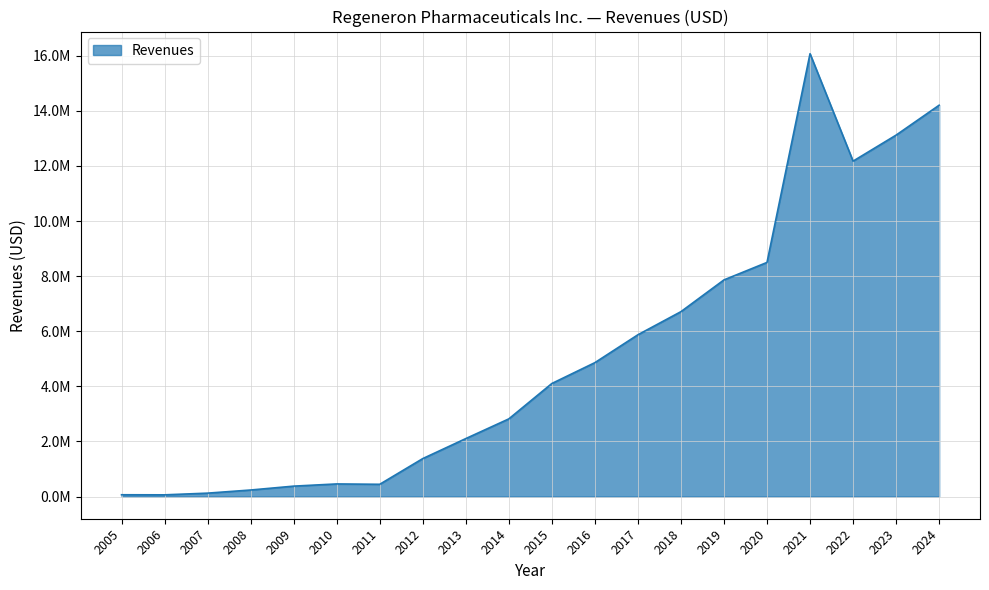

What is the difference between the second highest and minimum values?

14138553